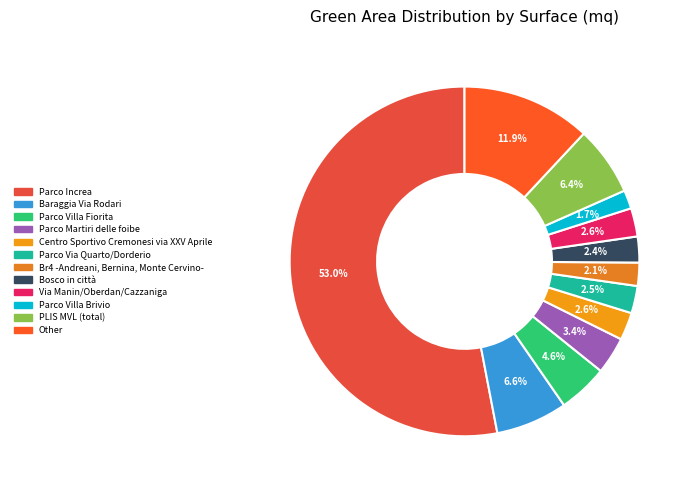

What percentage is the Baraggia Via Rodari slice, to the nearest percent?

7%